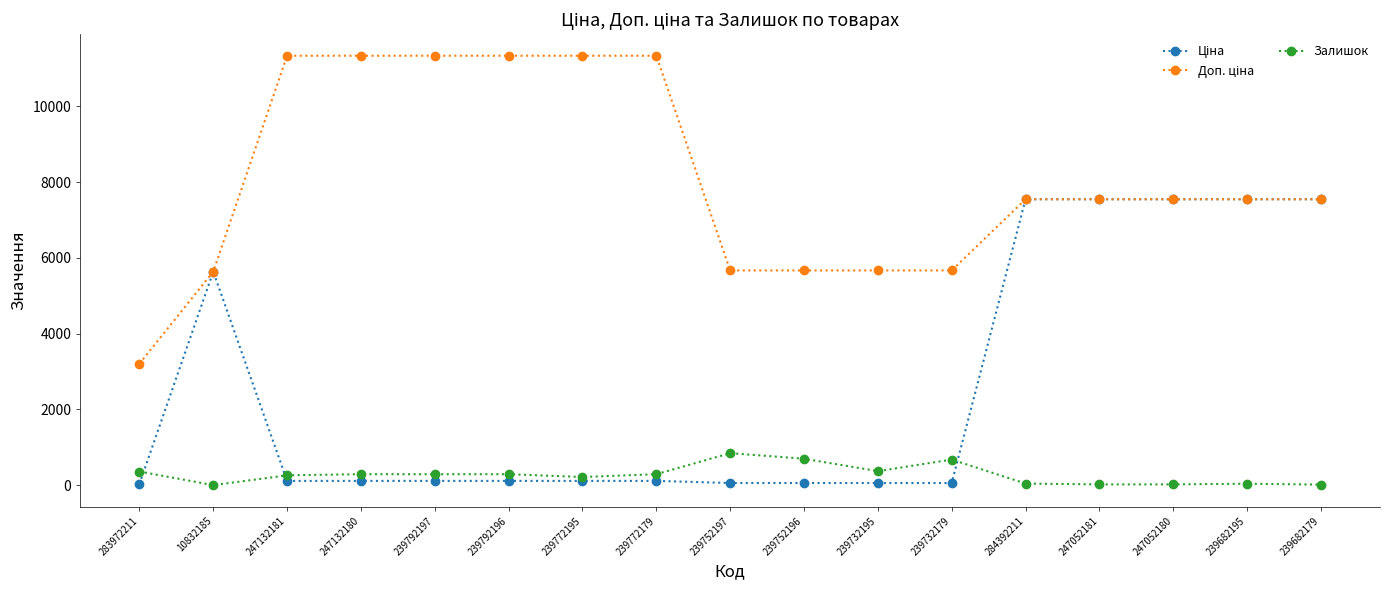

What is the highest value of the Залишок series?

845.0